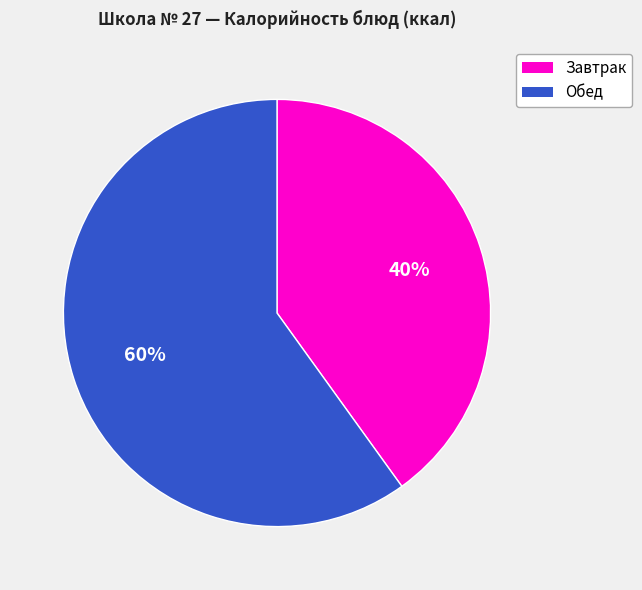

Count the number of slices in the pie.

2